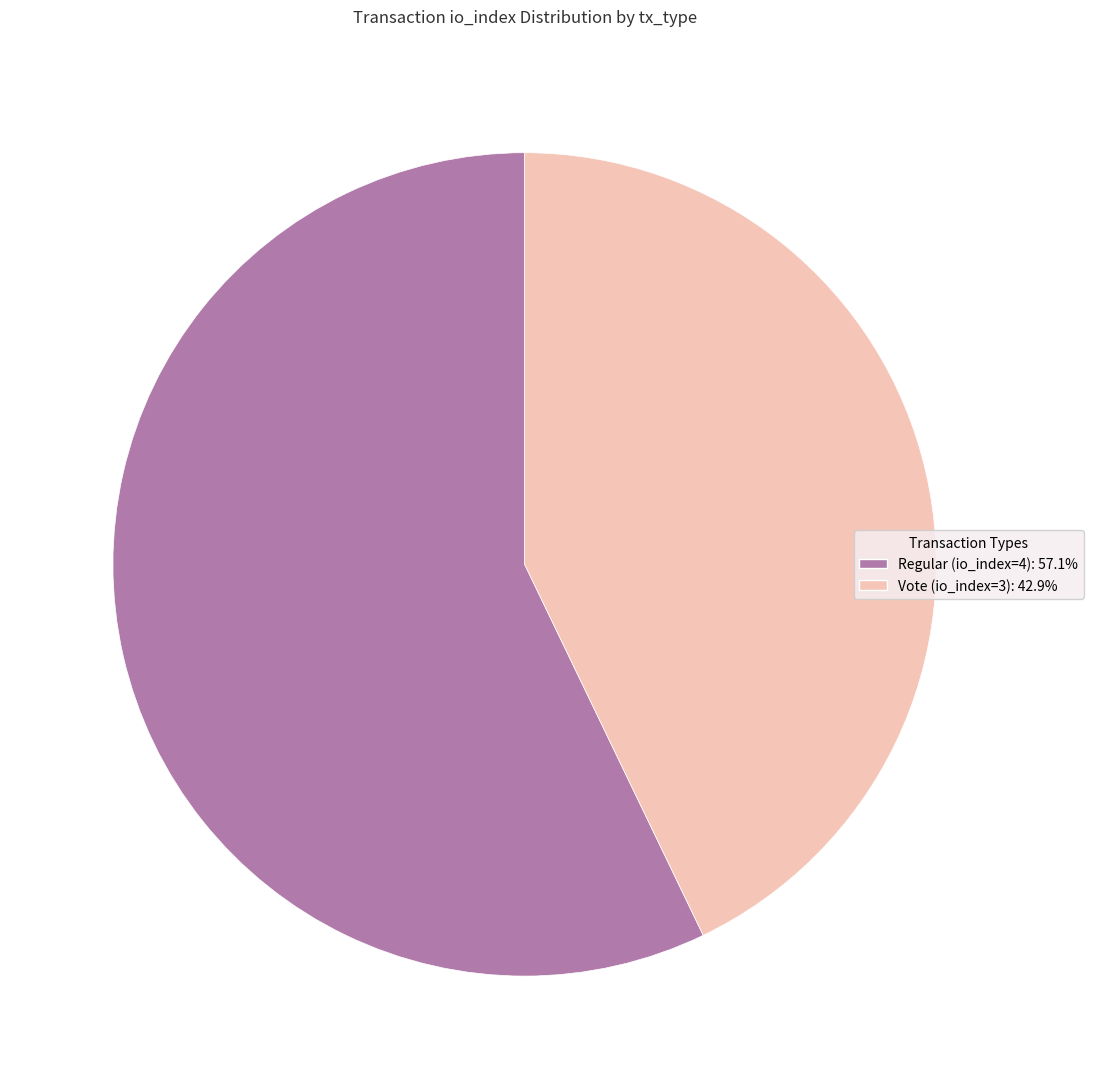

What is the largest slice in the pie chart?

Regular (io_index=4)